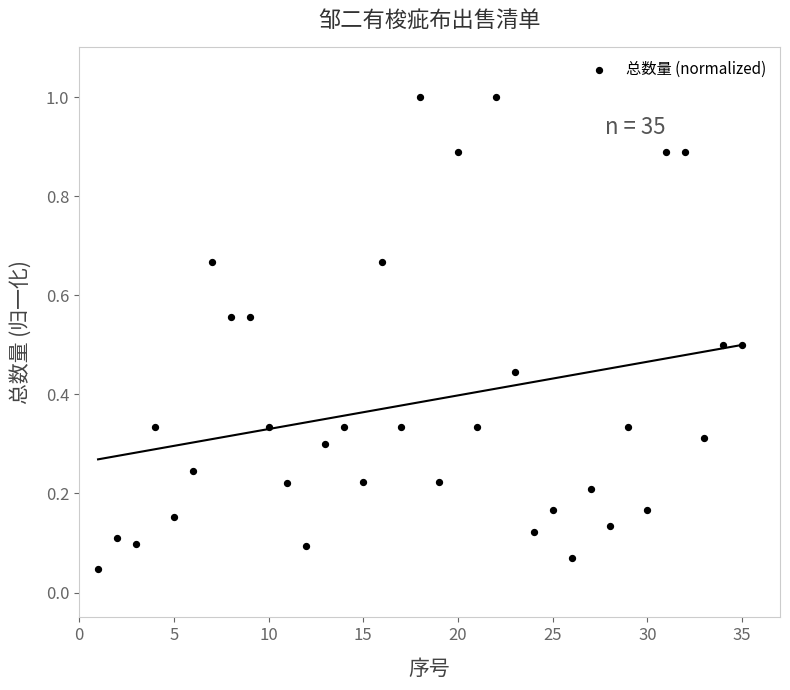

What is the range of X values (max minus min)?

34.0